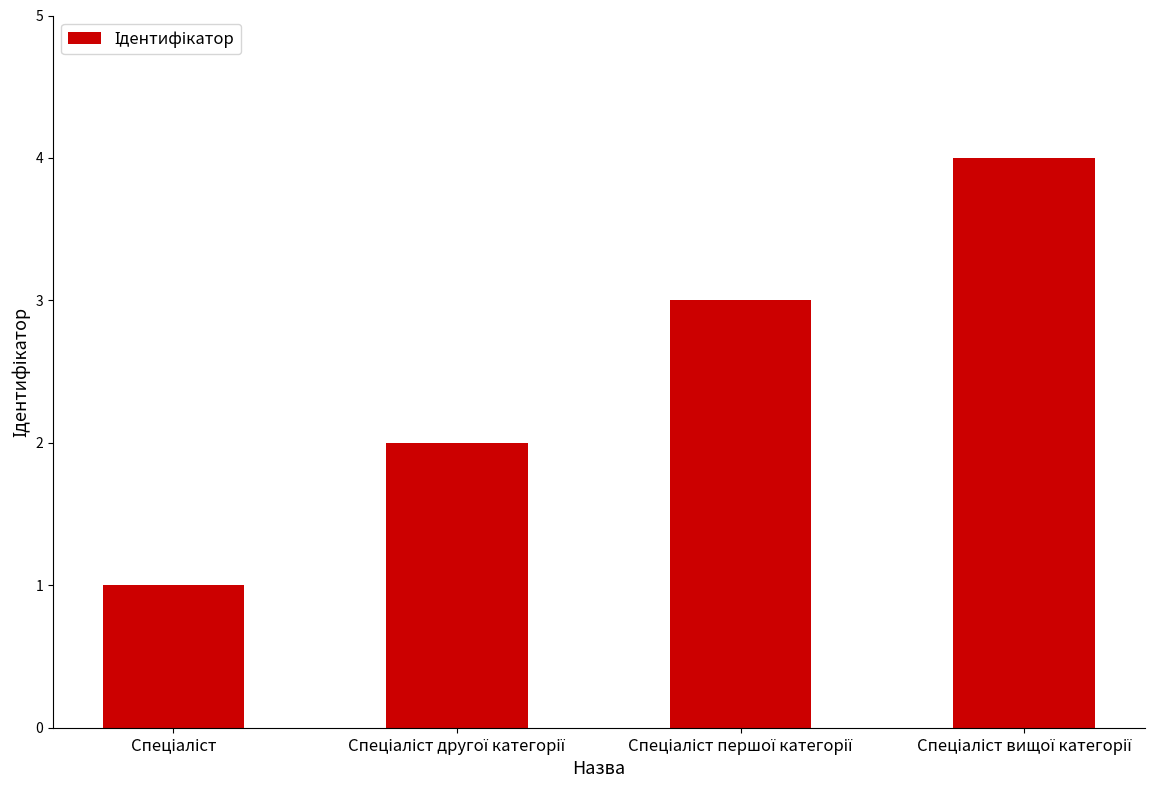

What is the sum of all values?

10